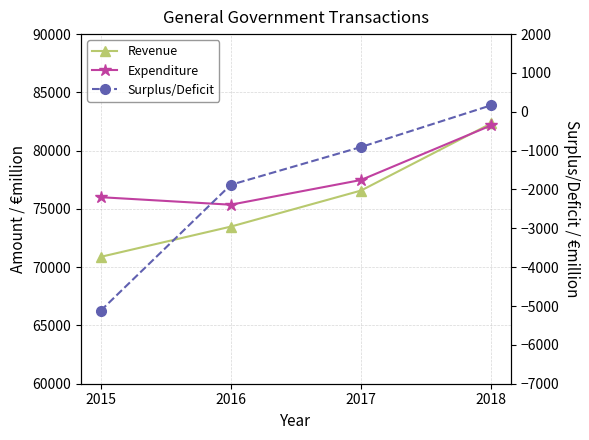

What is the maximum value for Revenue?

82337